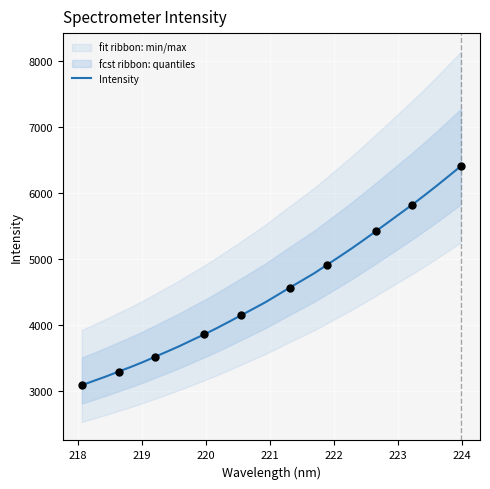

What is the lowest value of the Intensity series?

3092.5